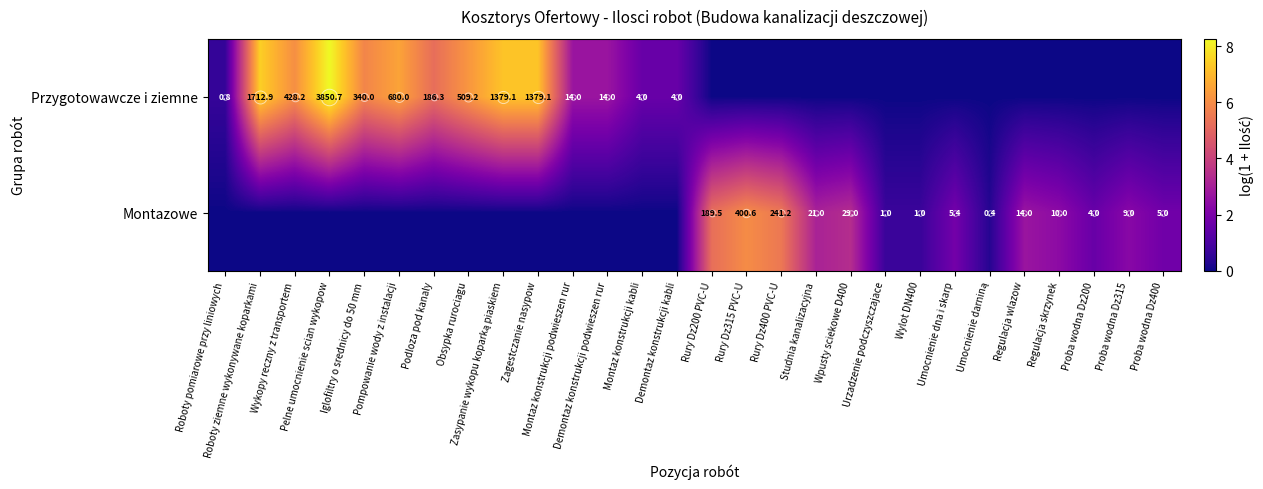

The Montazowe series shows 14.0 at Regulacja wlazow. True or false?

True